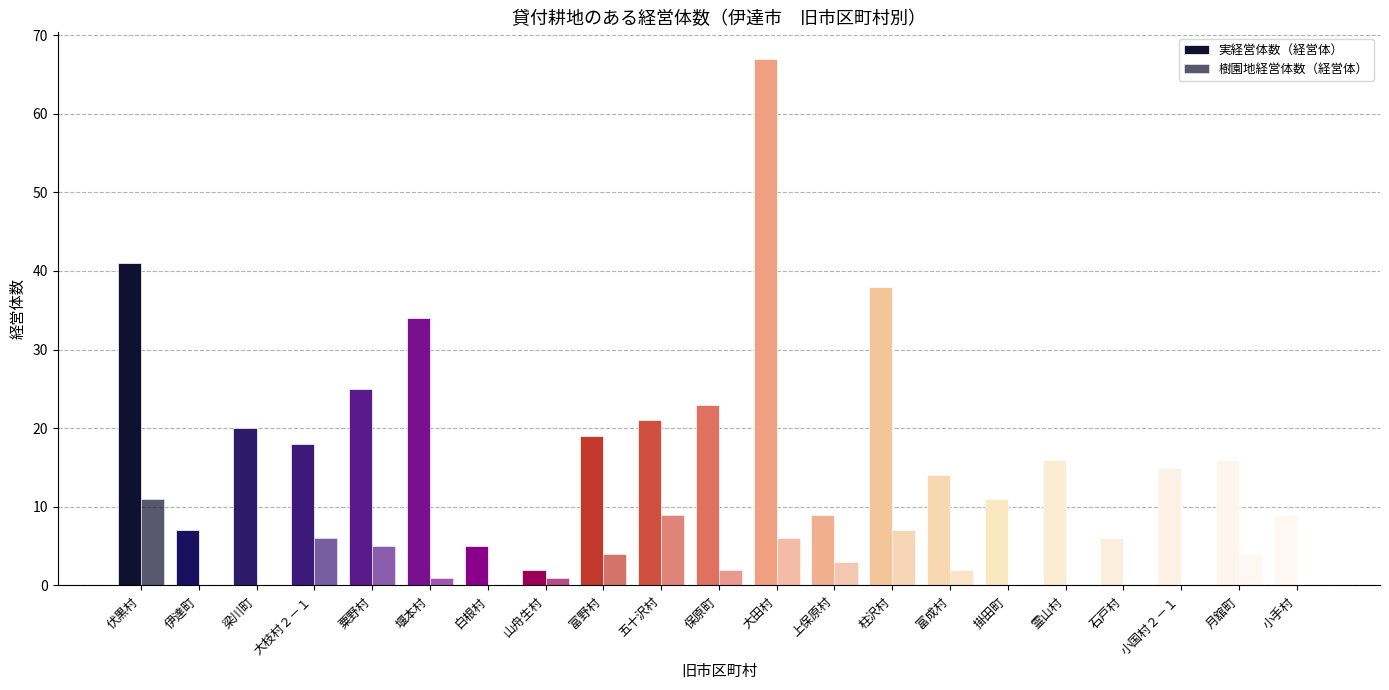

How many groups of bars are there?

21